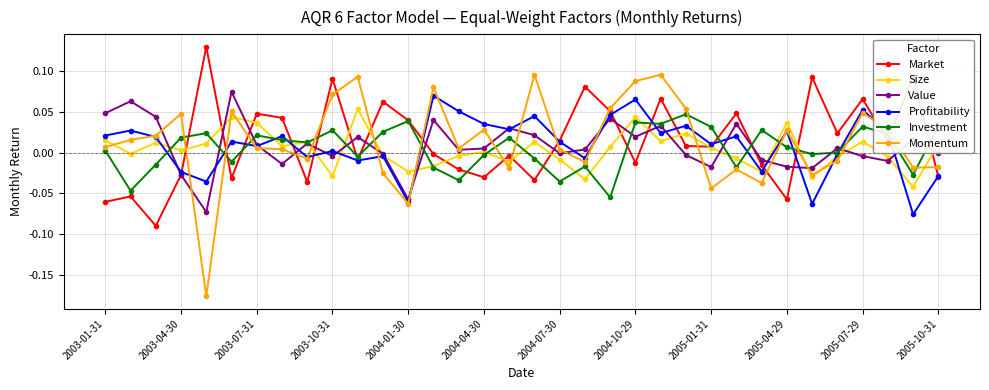

True or false: Size has more than 2 interior local peaks.

True